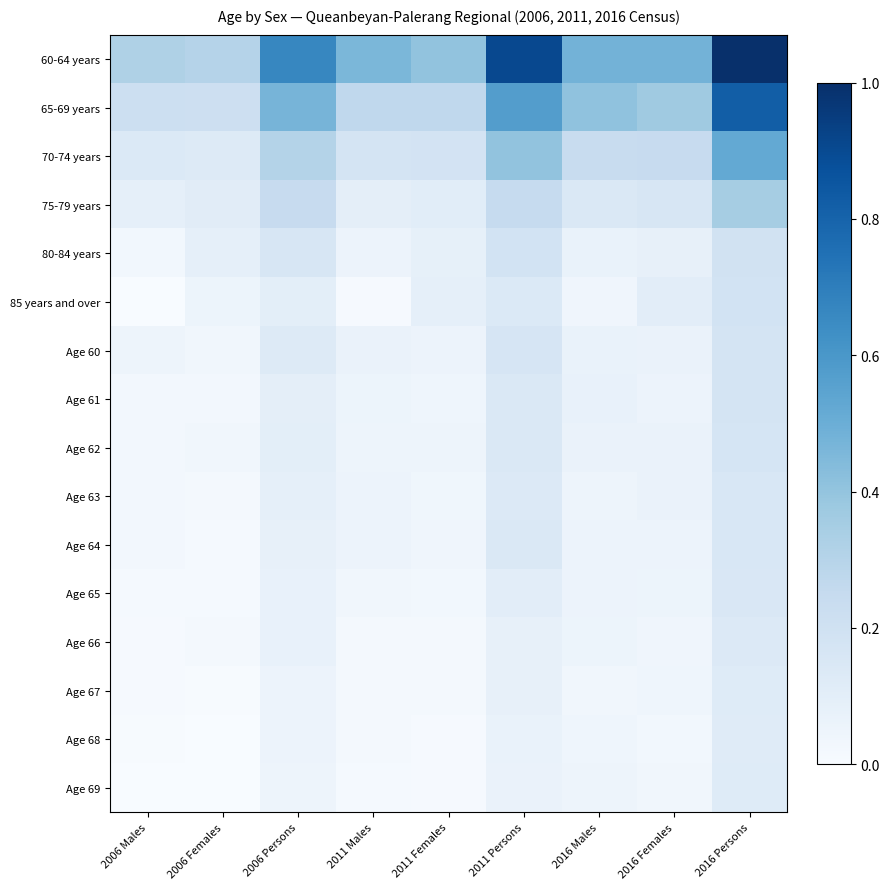

Is it true that 60-64 years equals 0.5 at 2016 Males?

True